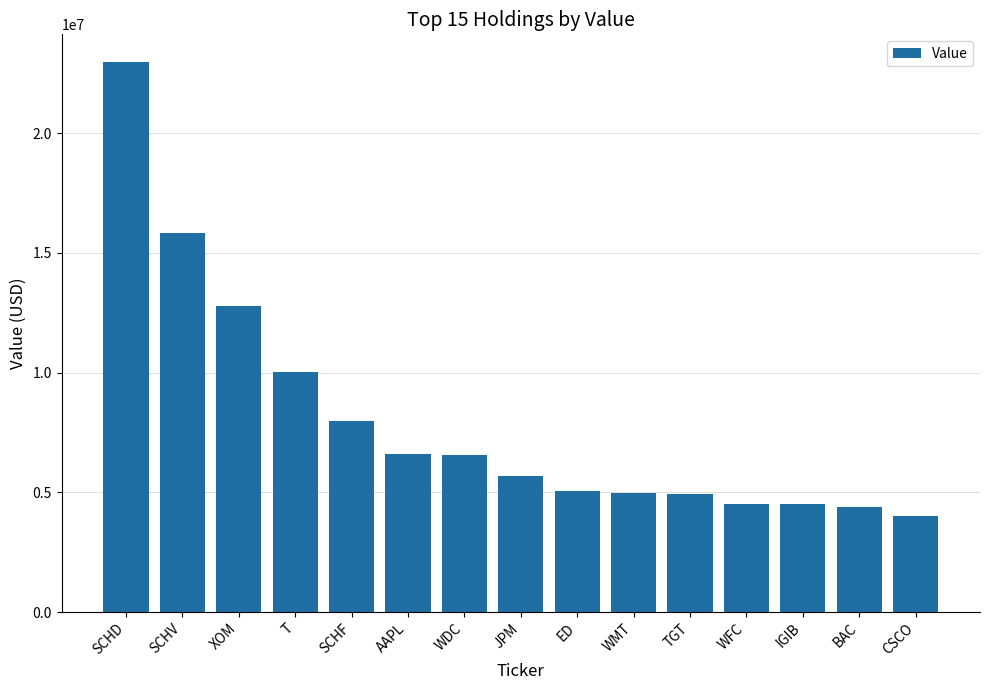

Where is the data nearest to the value 13500000?

XOM